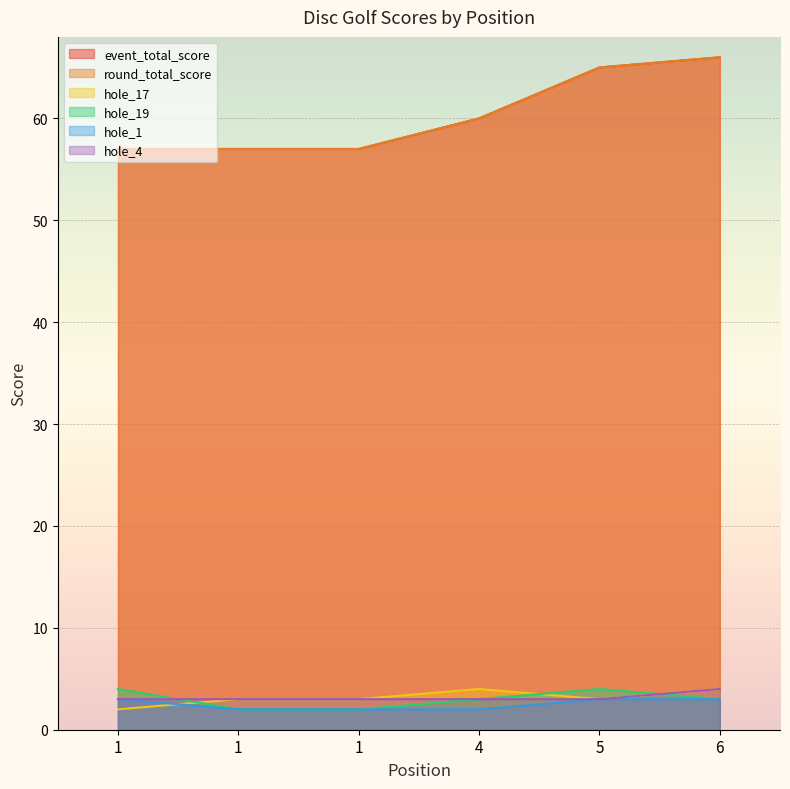

How many distinct data groups are displayed?

6